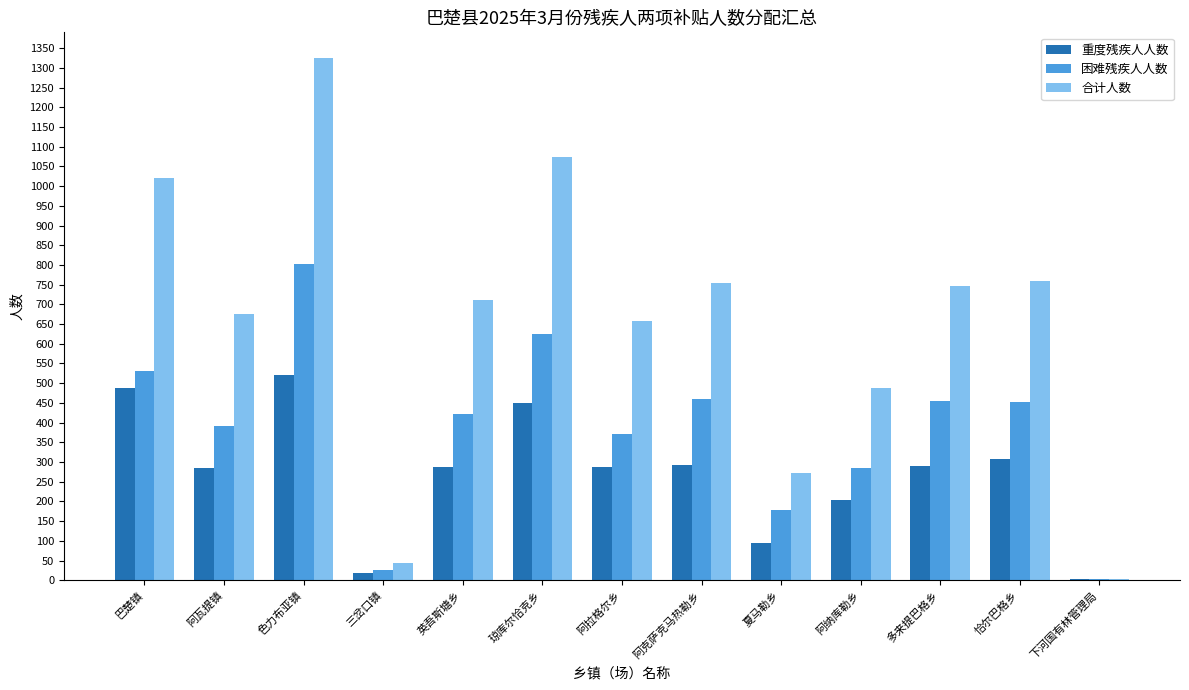

Which series has the largest total across all categories?

合计人数